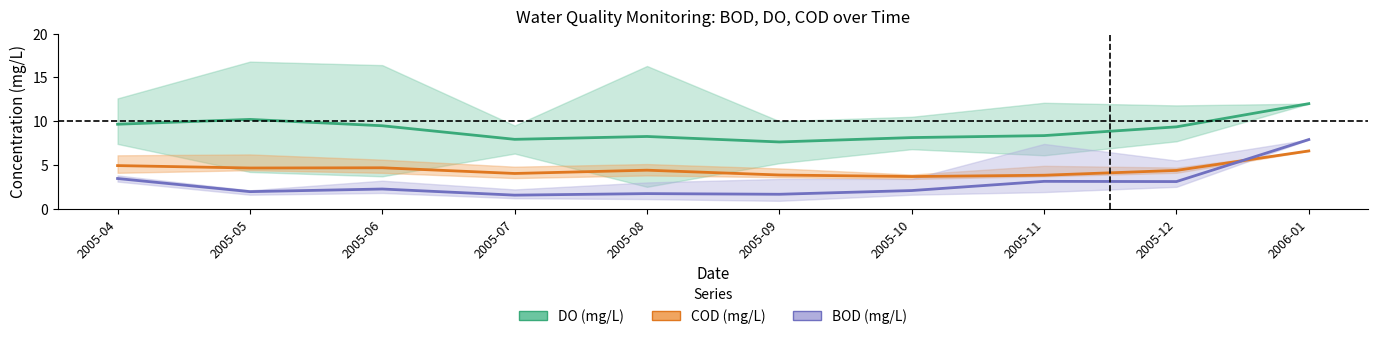

How many lines are shown in the chart?

3